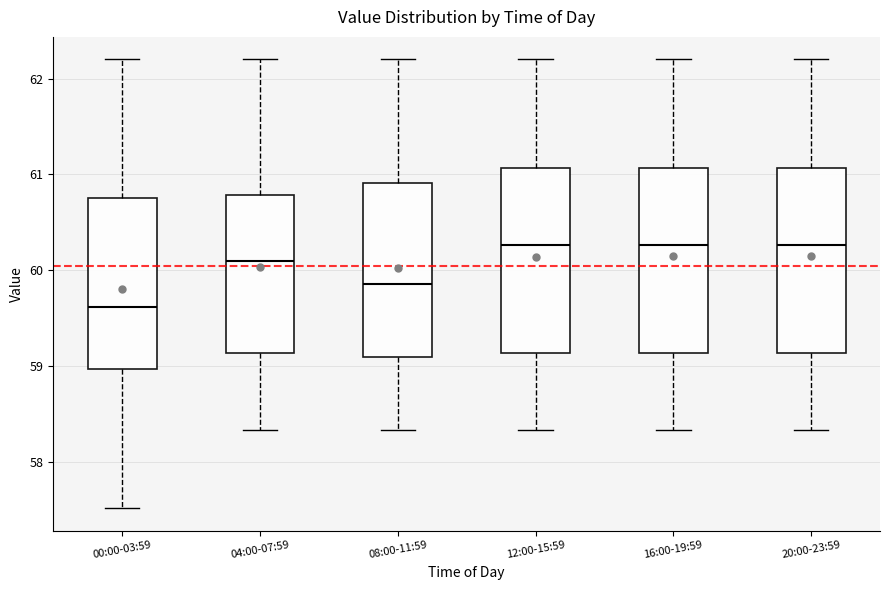

Where does the lower whisker of the box for 00:00-03:59 end on the y-axis? The values are not printed on the chart, so give them approximately, as read against the axis.

57.5